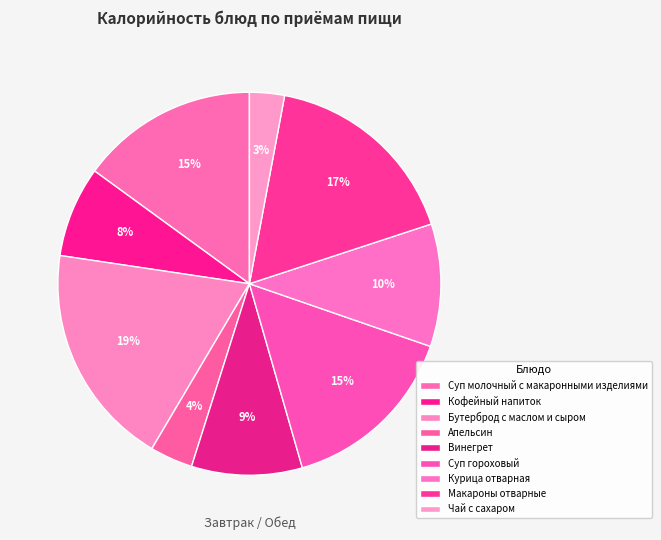

How much of the chart is everything except Курица отварная?

89.6%